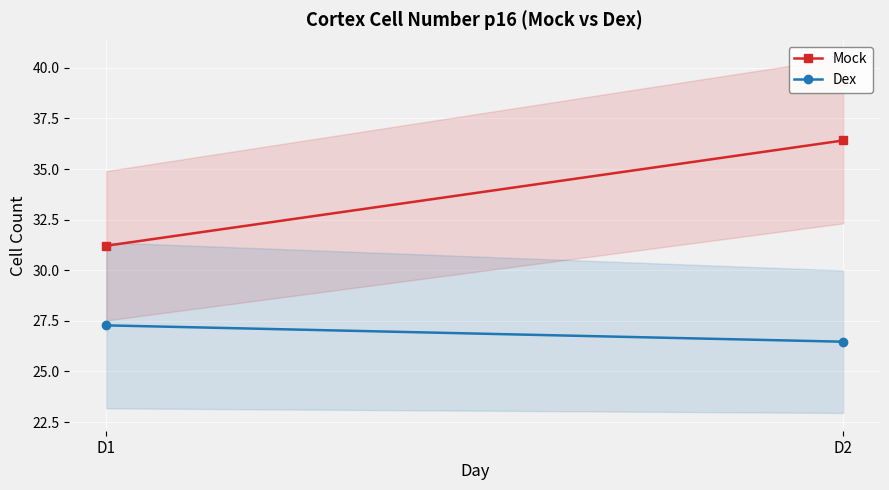

Which has a higher value, D2 or D1?

D2